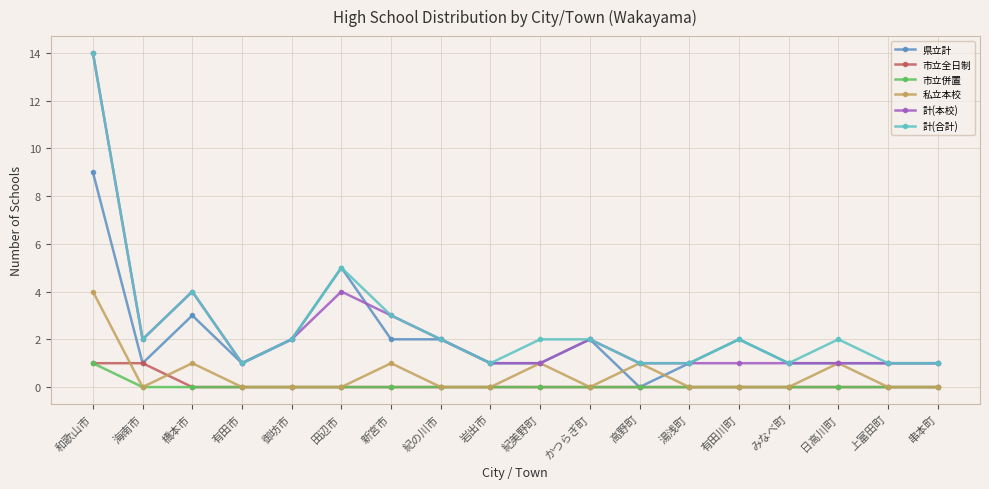

Is the value of 計(合計) at 高野町 greater than the value of 市立併置 at 橋本市?

Yes